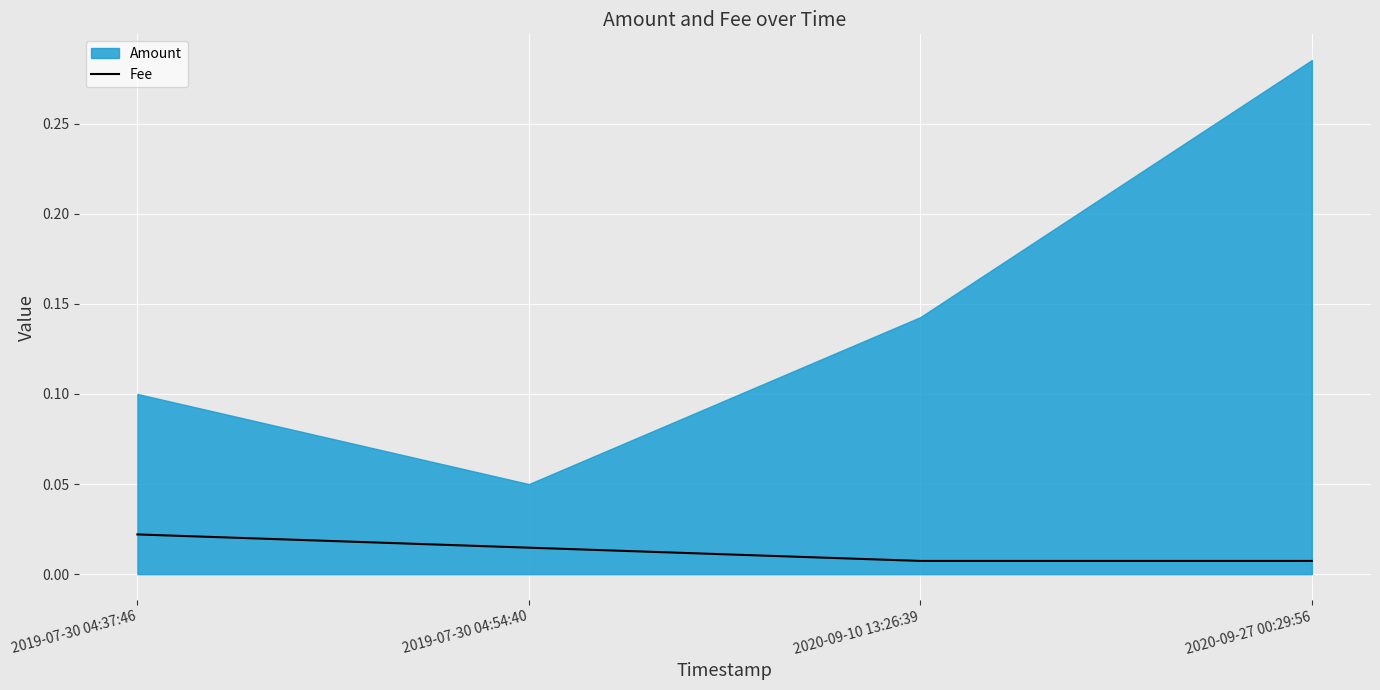

What position from the right is 2020-09-10 13:26:39?

2